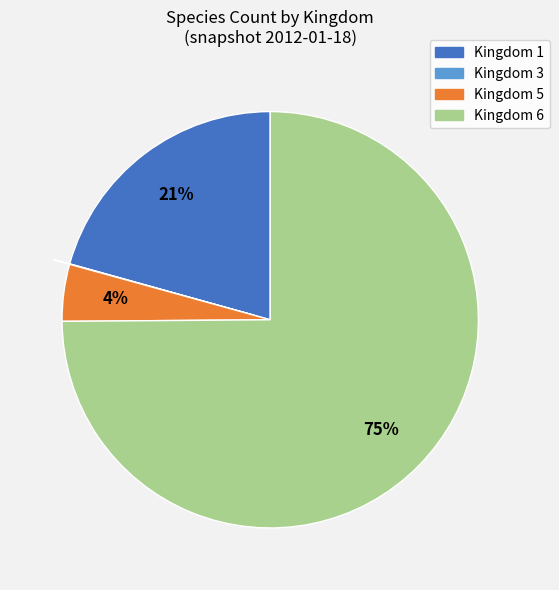

The Kingdom 6 slice represents 75% of the pie. True or false?

True